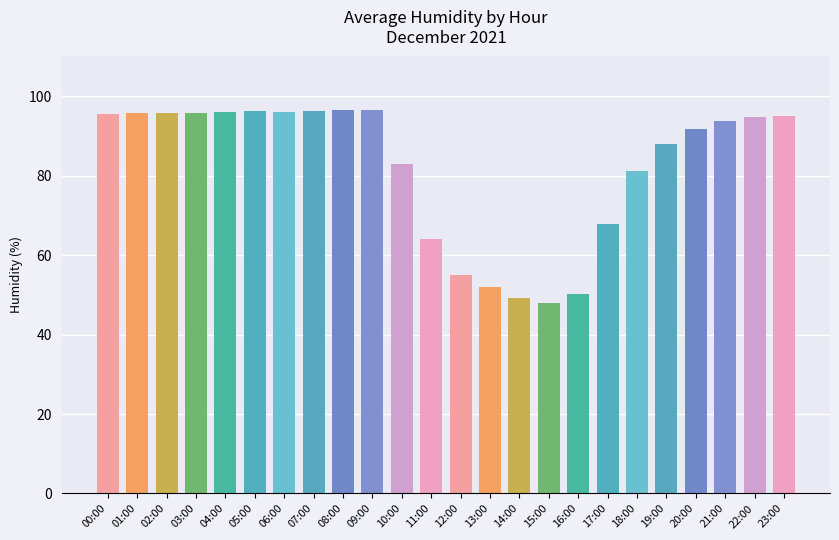

The value at 05:00 is 96.2. True or false?

True